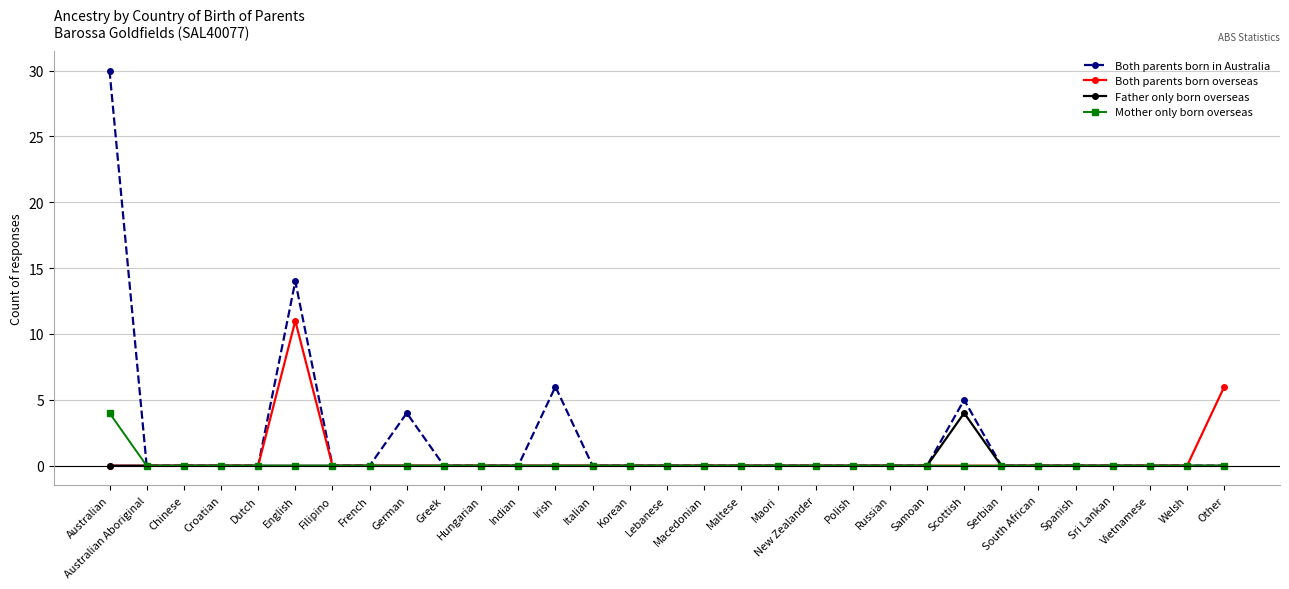

What position from the left is Maltese?

18